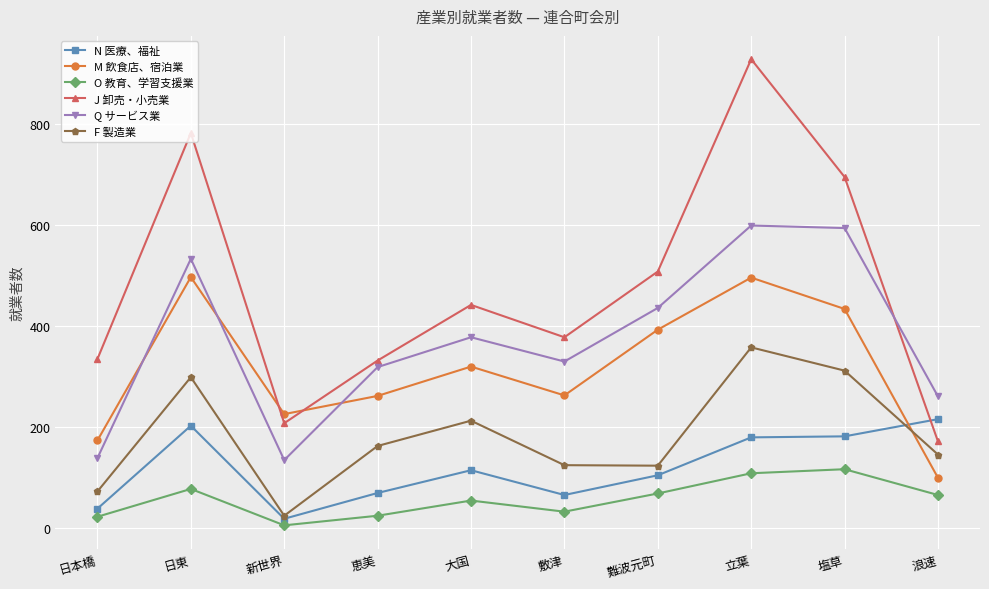

What is the label of the 2nd point from the left?

日東